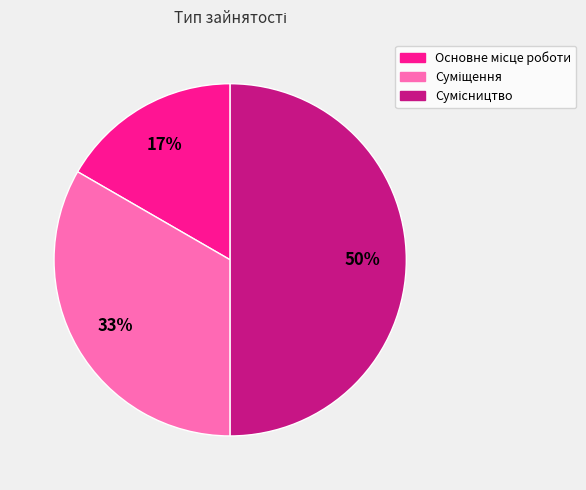

To the nearest percent, what is the average slice percentage?

33%